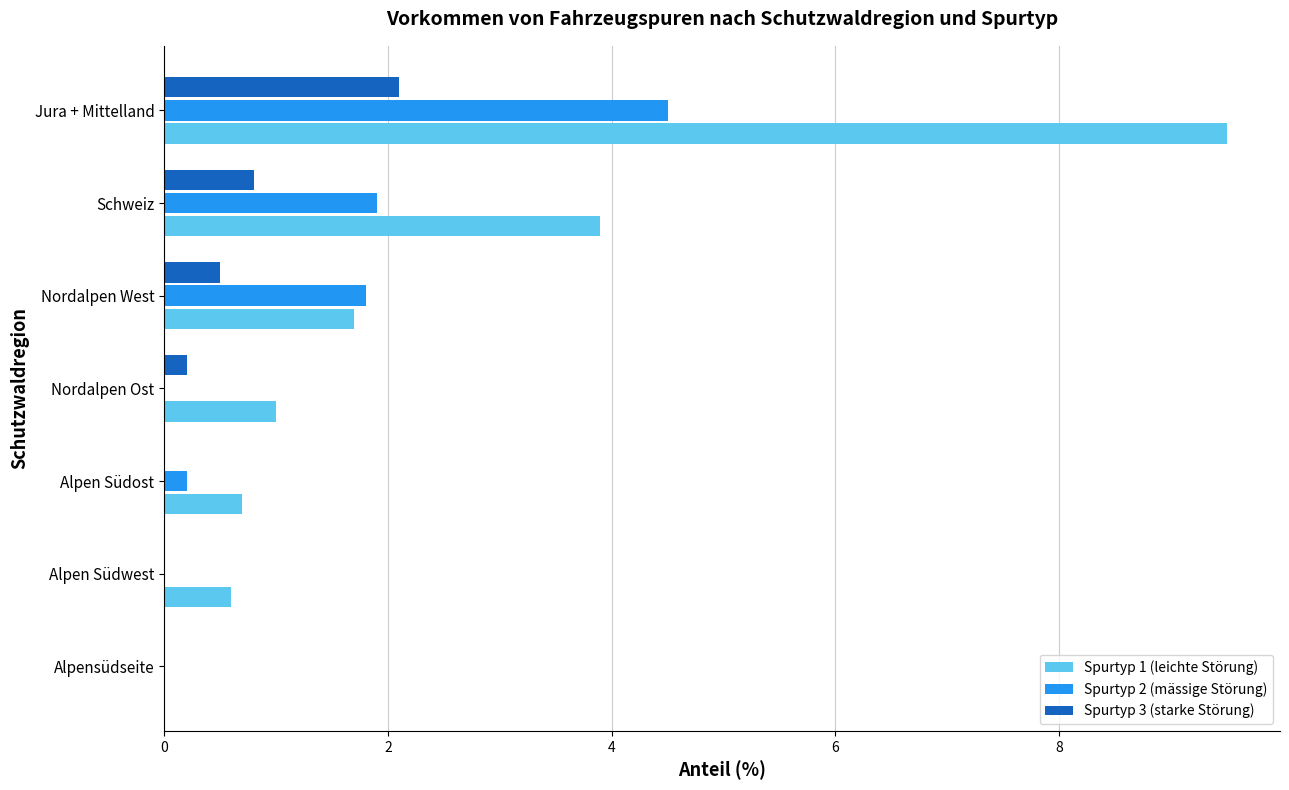

How many series are shown in this chart?

3